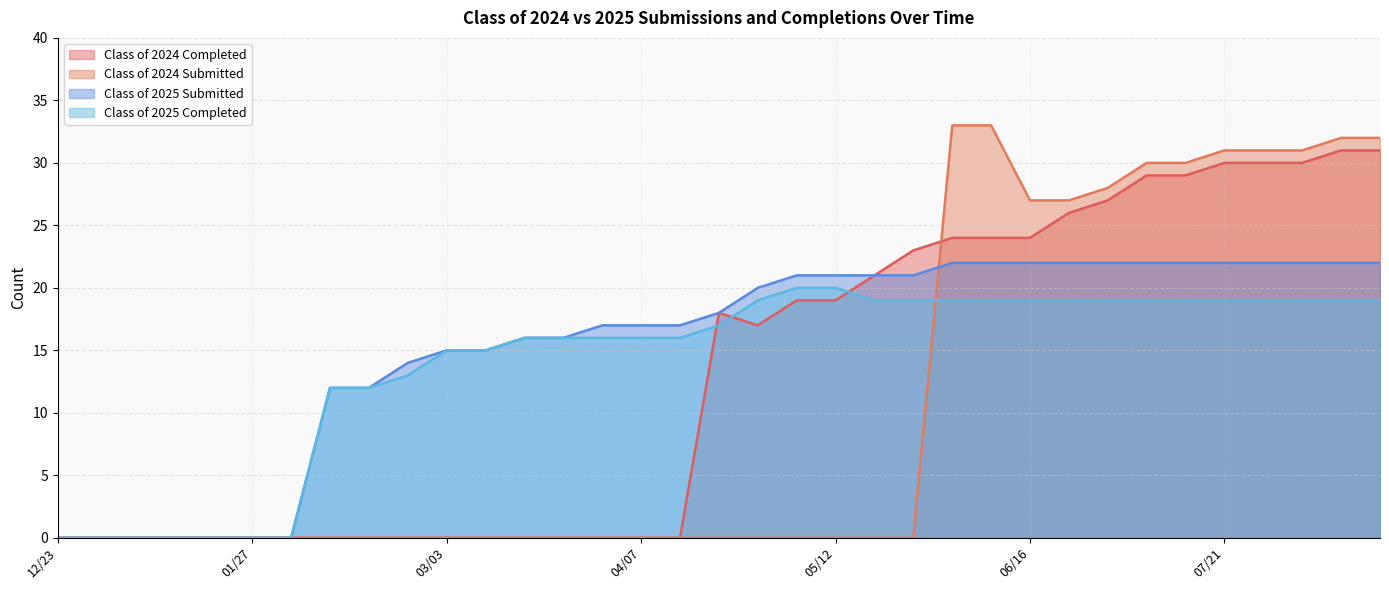

What is the sum of the Class of 2024 Completed values at 07/28 and 03/10?

30